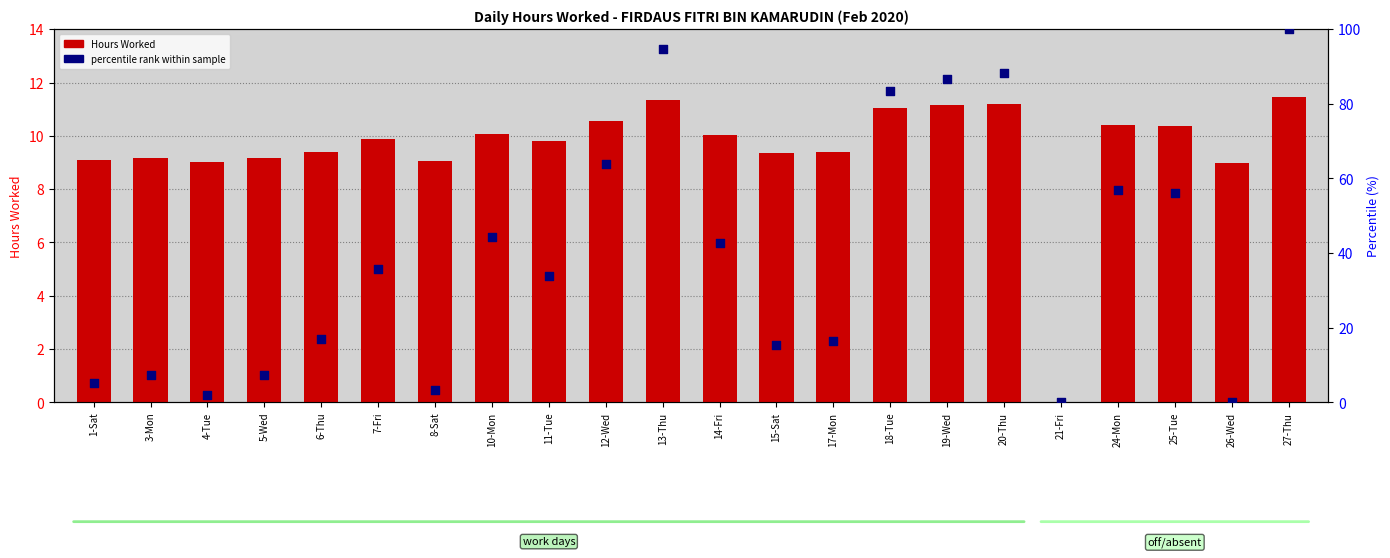

Which series has the largest total across all categories?

percentile rank within sample